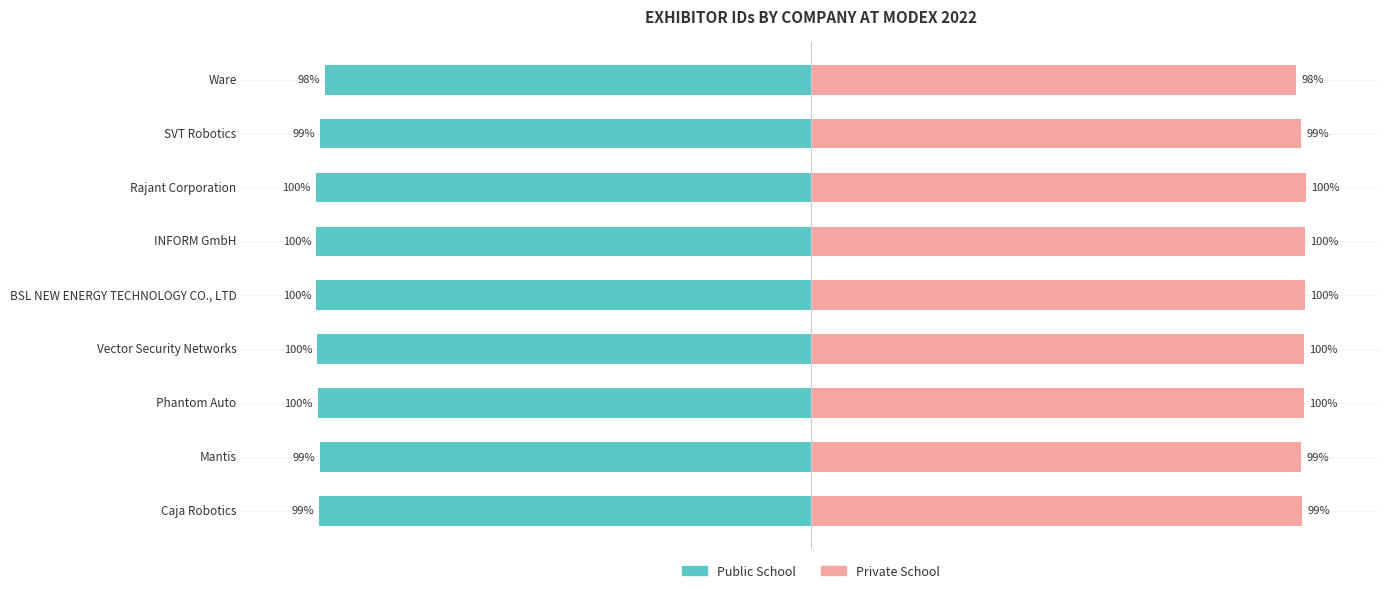

Reading left to right, what are all the values shown in this chart?

Public School: 0=-99.3	1=-99.1	2=-99.6	3=-99.7	4=-99.9	5=-99.9	6=-100.0	7=-99.1	8=-98.1
Private School: 0=99.3	1=99.1	2=99.6	3=99.7	4=99.9	5=99.9	6=100.0	7=99.1	8=98.1